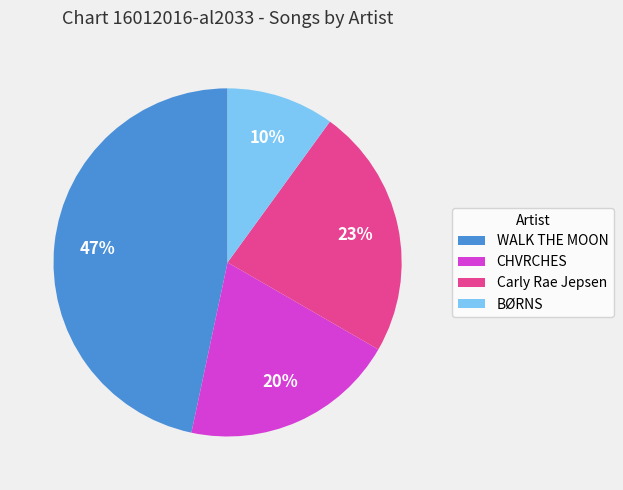

To the nearest percent, what is the average slice percentage?

25%